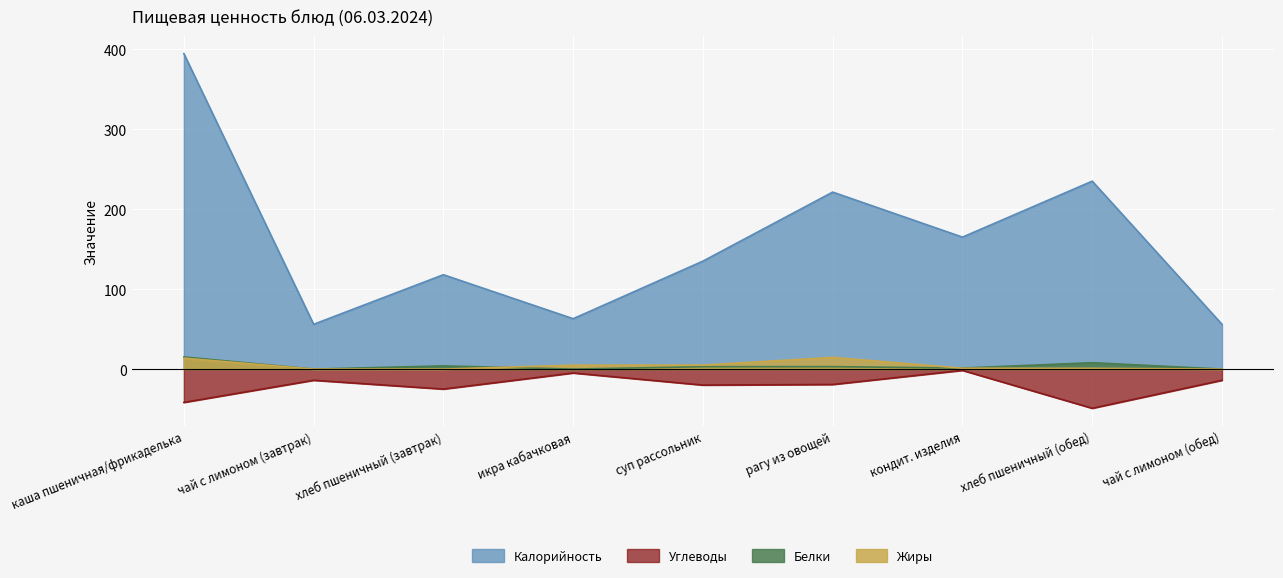

In Калорийность, how many points are lower than both neighbors (excluding endpoints)?

3